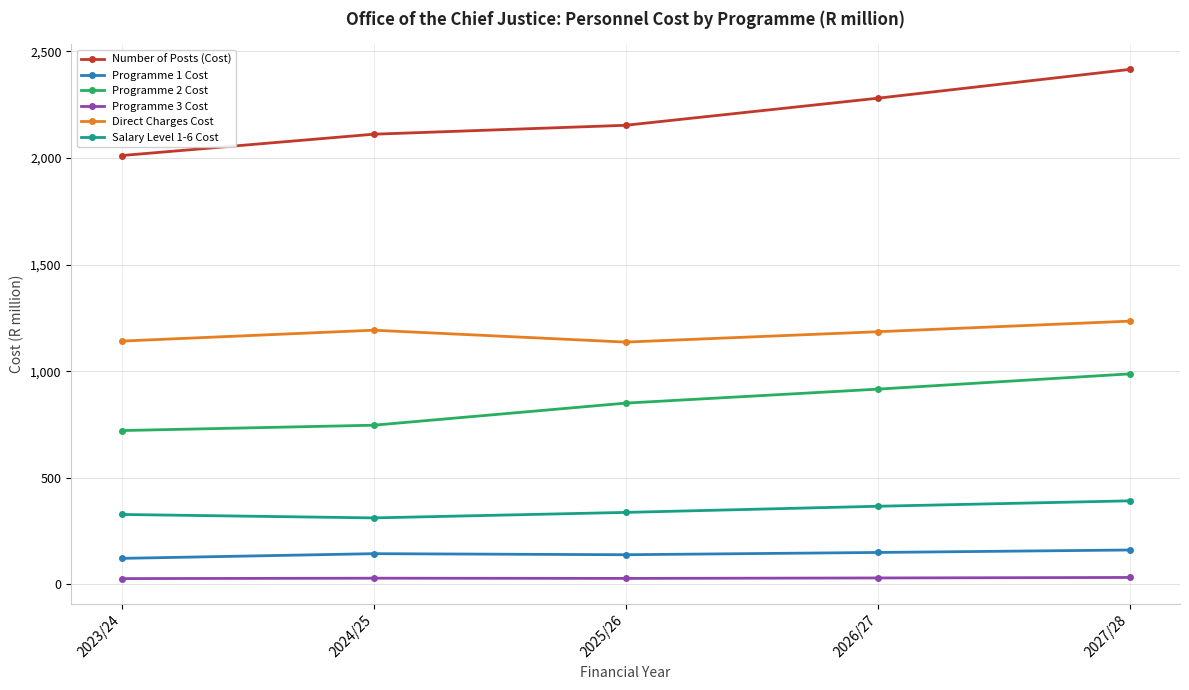

What position from the left is 2025/26?

3